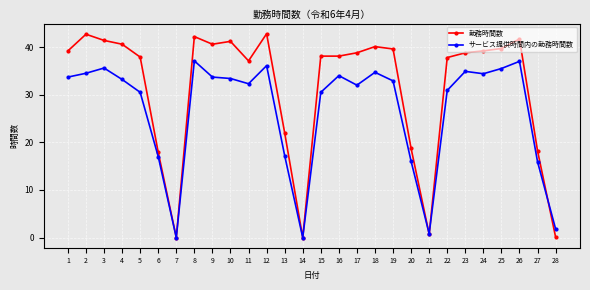

Is the value of 勤務時間数 at 6 greater than the value of サービス提供時間内の勤務時間数 at 5?

No